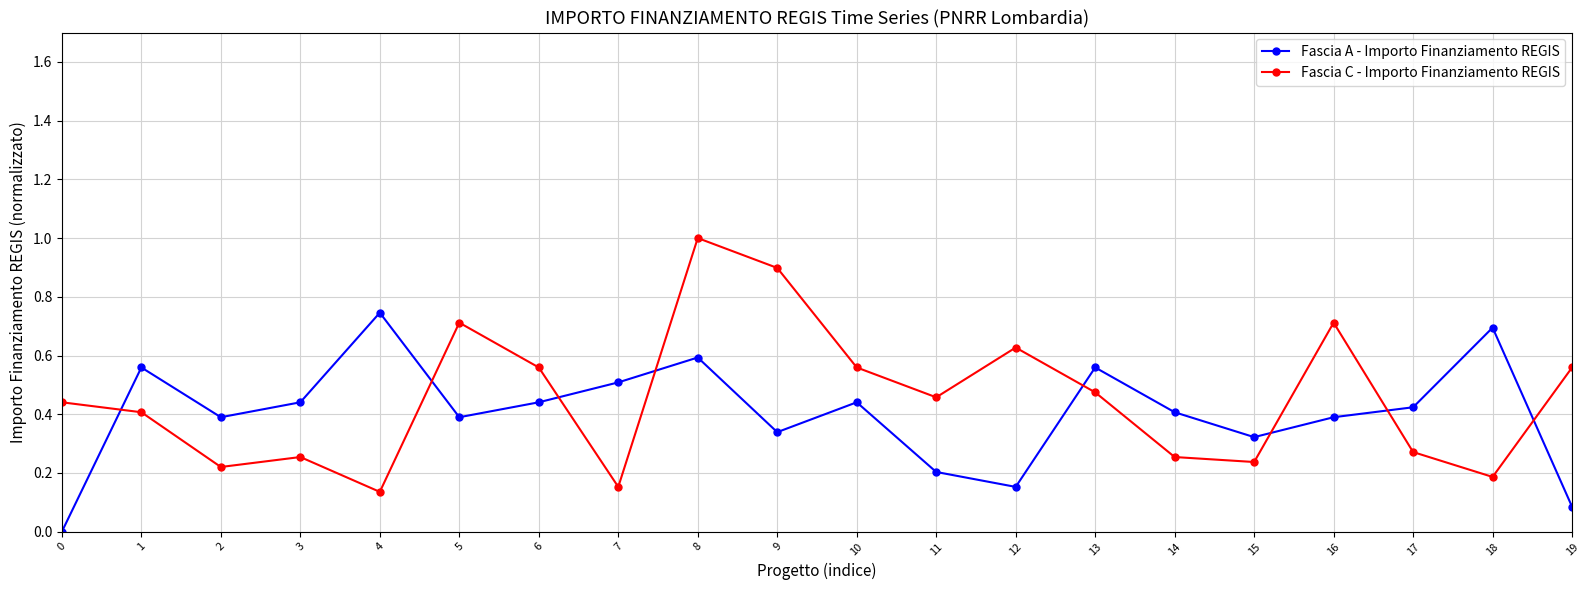

What is the sum of all Fascia A - Importo Finanziamento REGIS values?

8.1